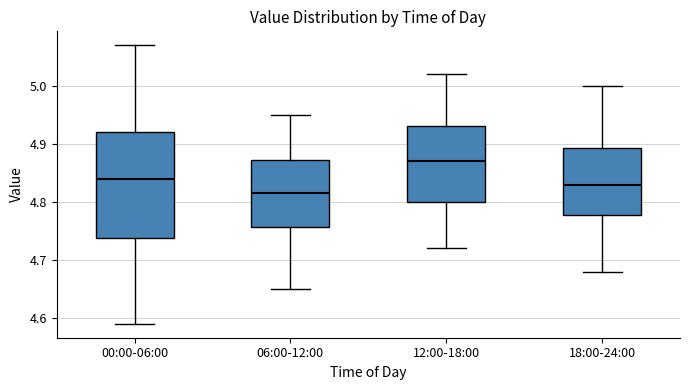

Which box has the lowest median line?

06:00-12:00